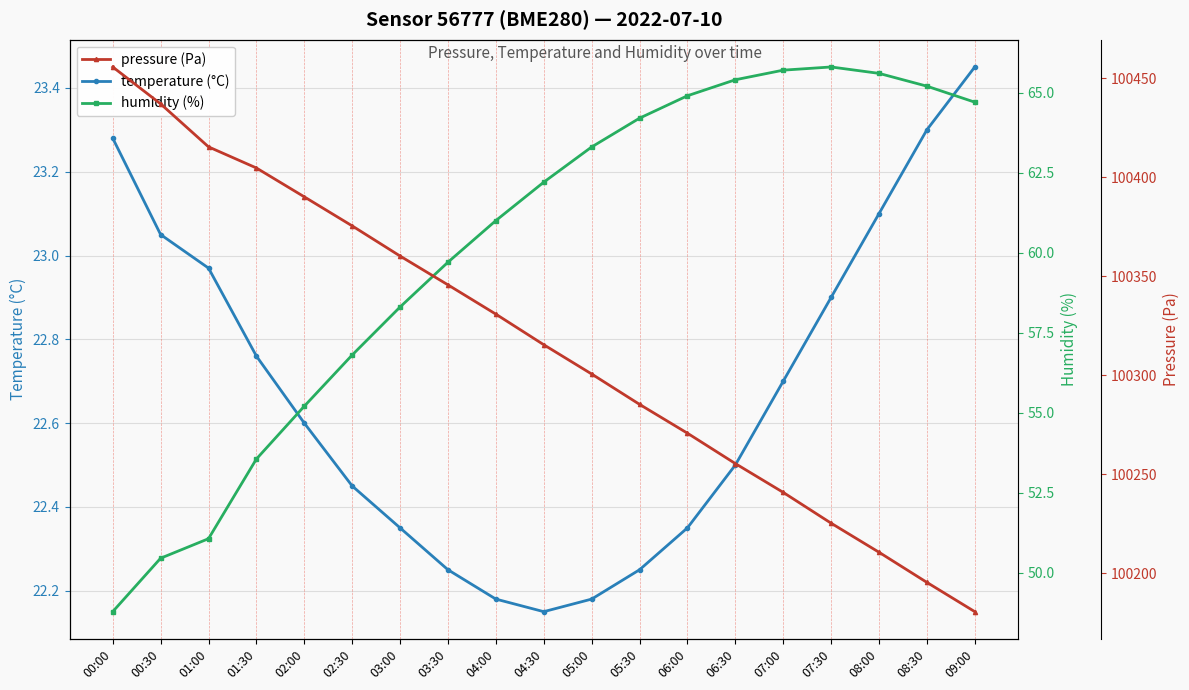

At which label does temperature reach its minimum?

04:30